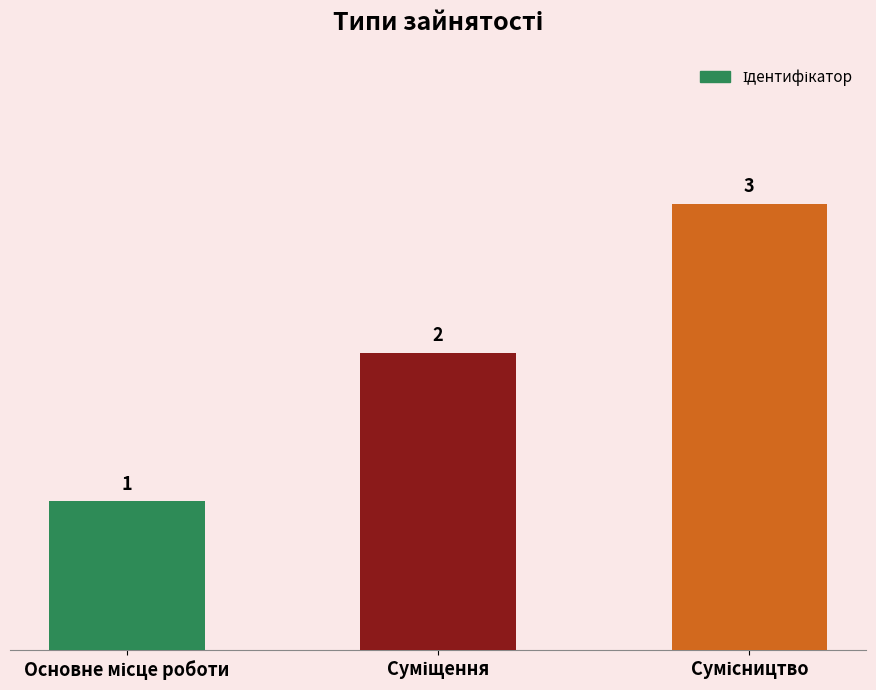

What is the value of the 3rd bar from the left?

3